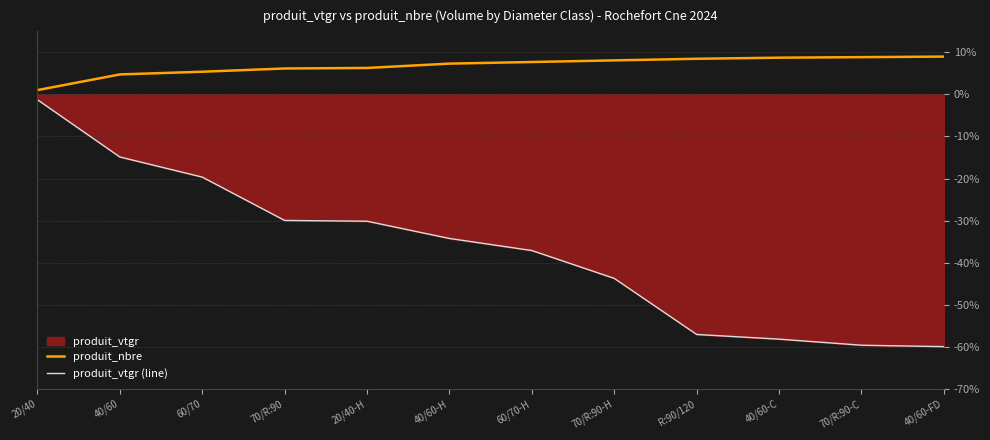

The produit_vtgr (line) series shows -57.1 at R:90/120. True or false?

True